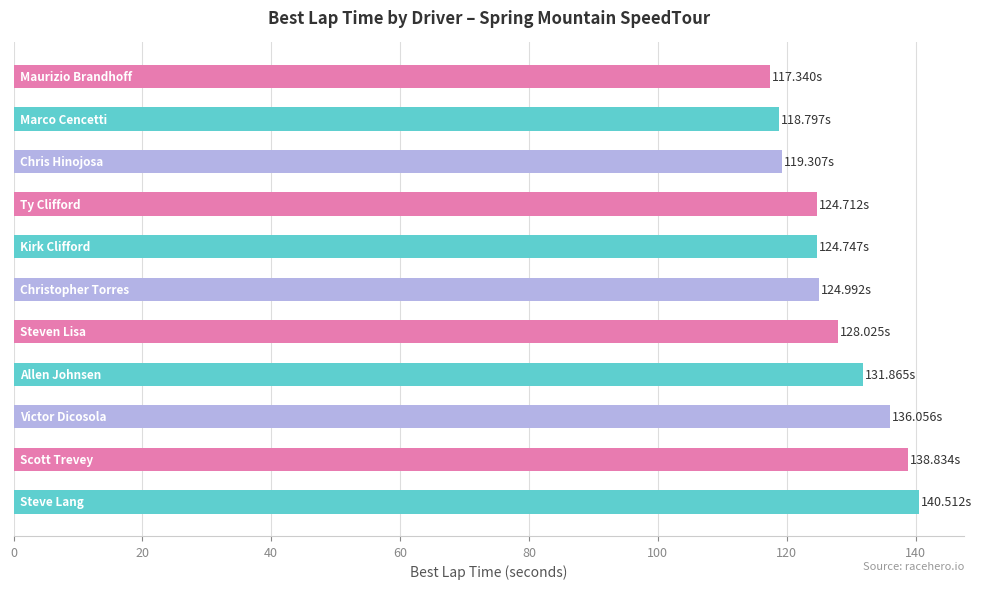

How many categories are shown in the chart?

11